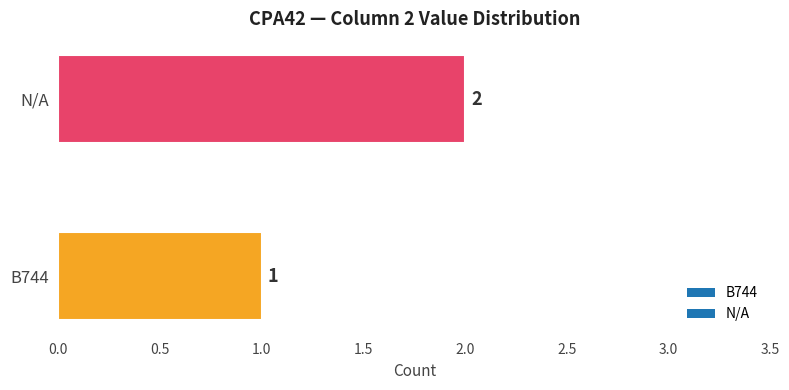

What is the sum of all values?

3